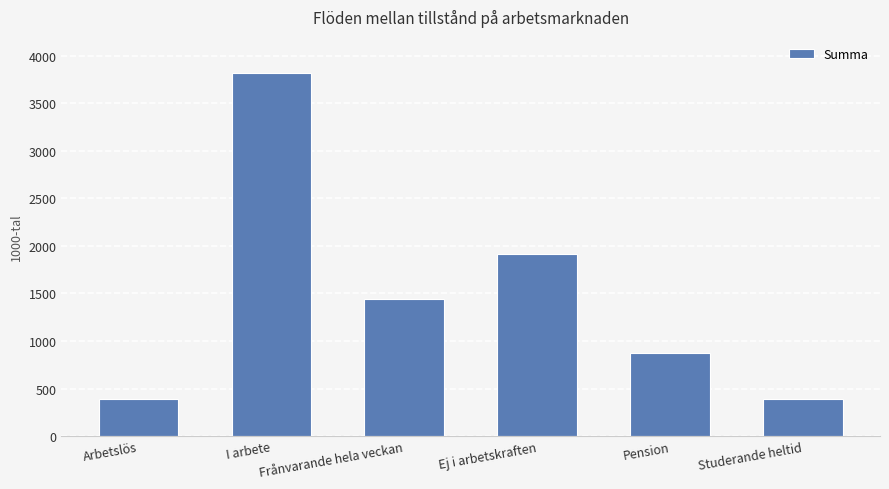

What is the smallest value displayed?

385.8